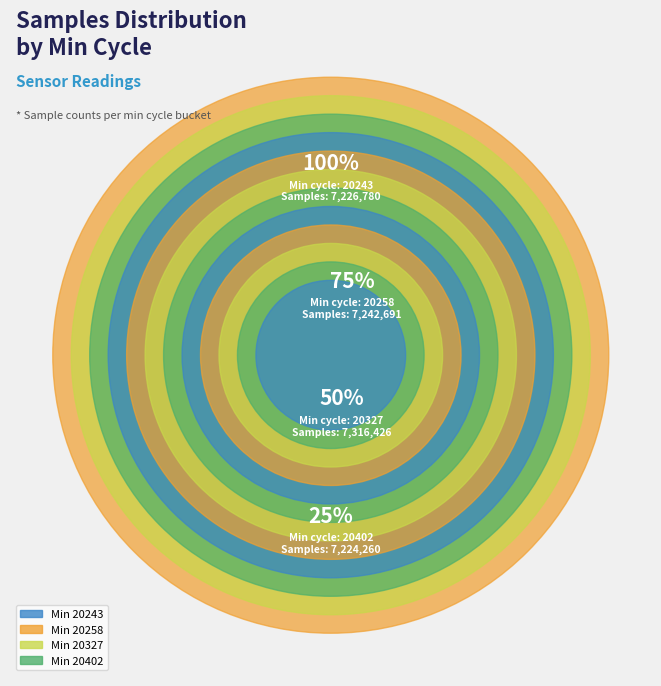

Which slice is the largest?

20327